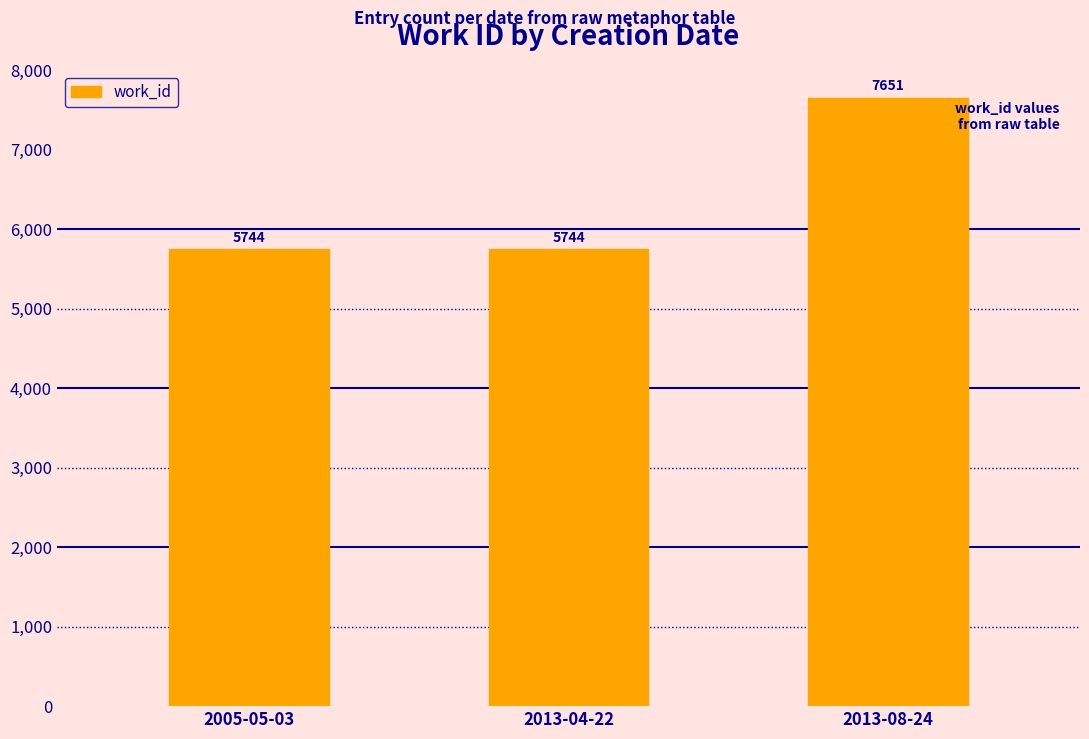

What is the minimum value shown in the chart?

5744